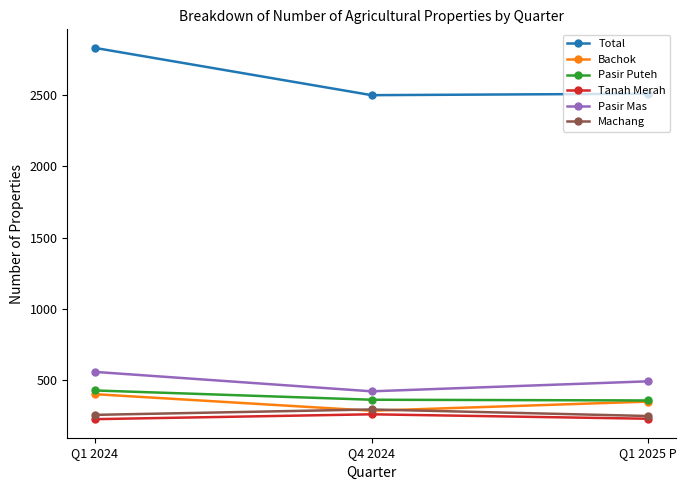

At which category is the sum across all series the highest?

Q1 2024